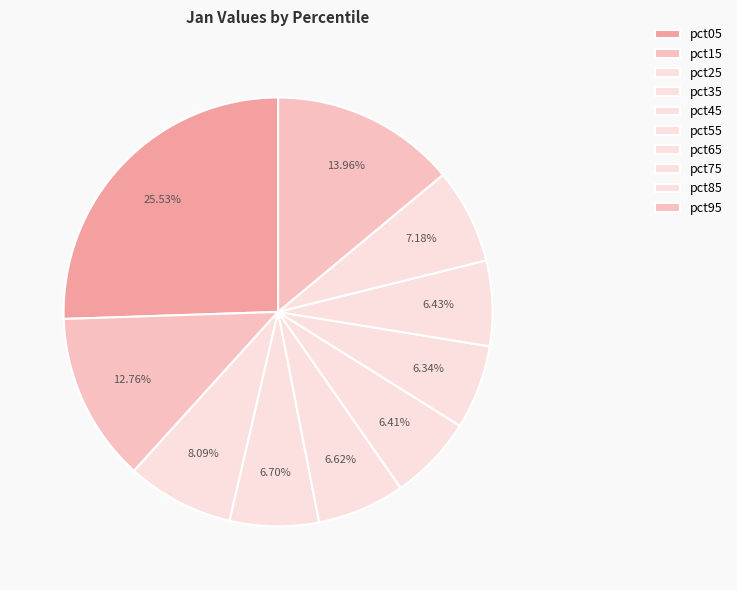

Is pct25 the majority of the pie?

No